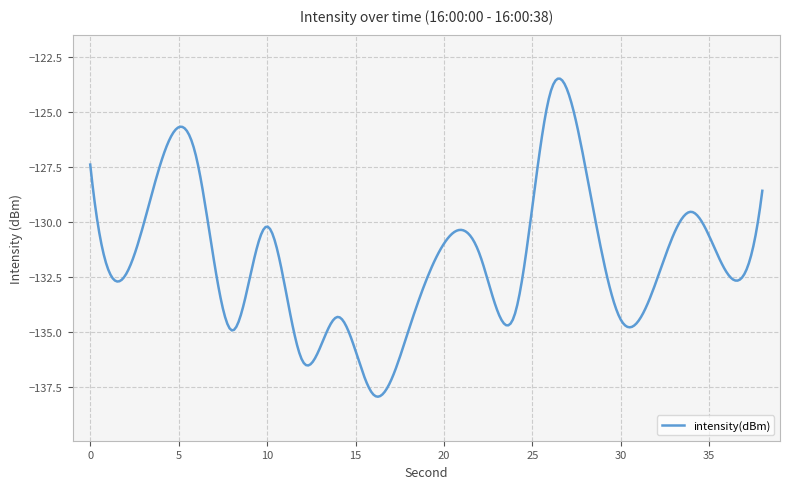

What is the difference between the second highest and second lowest values?

14.4